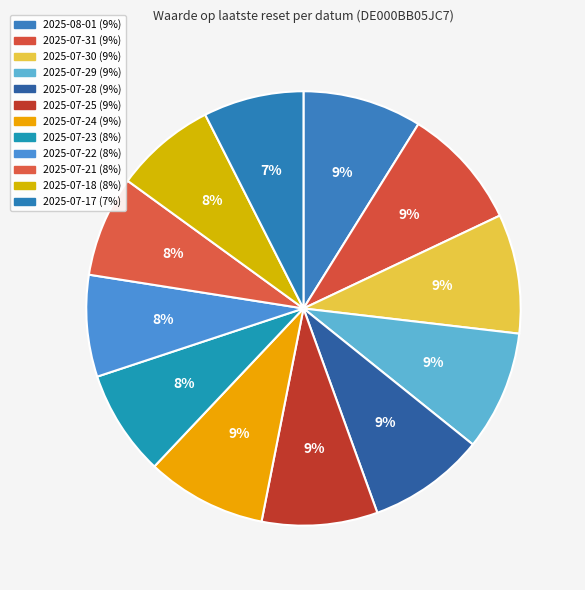

What is the largest slice in the pie chart?

2025-07-31